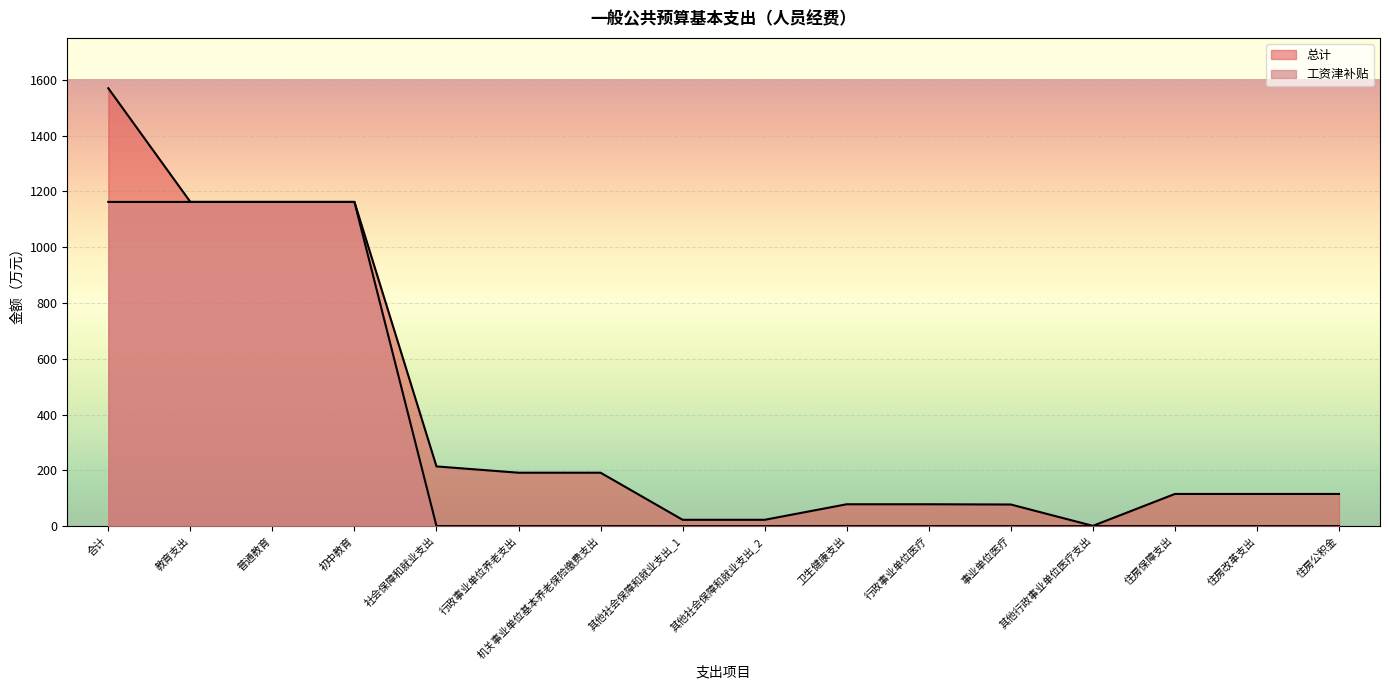

What is the difference between the 总计 values at 住房保障支出 and 事业单位医疗?

37.8